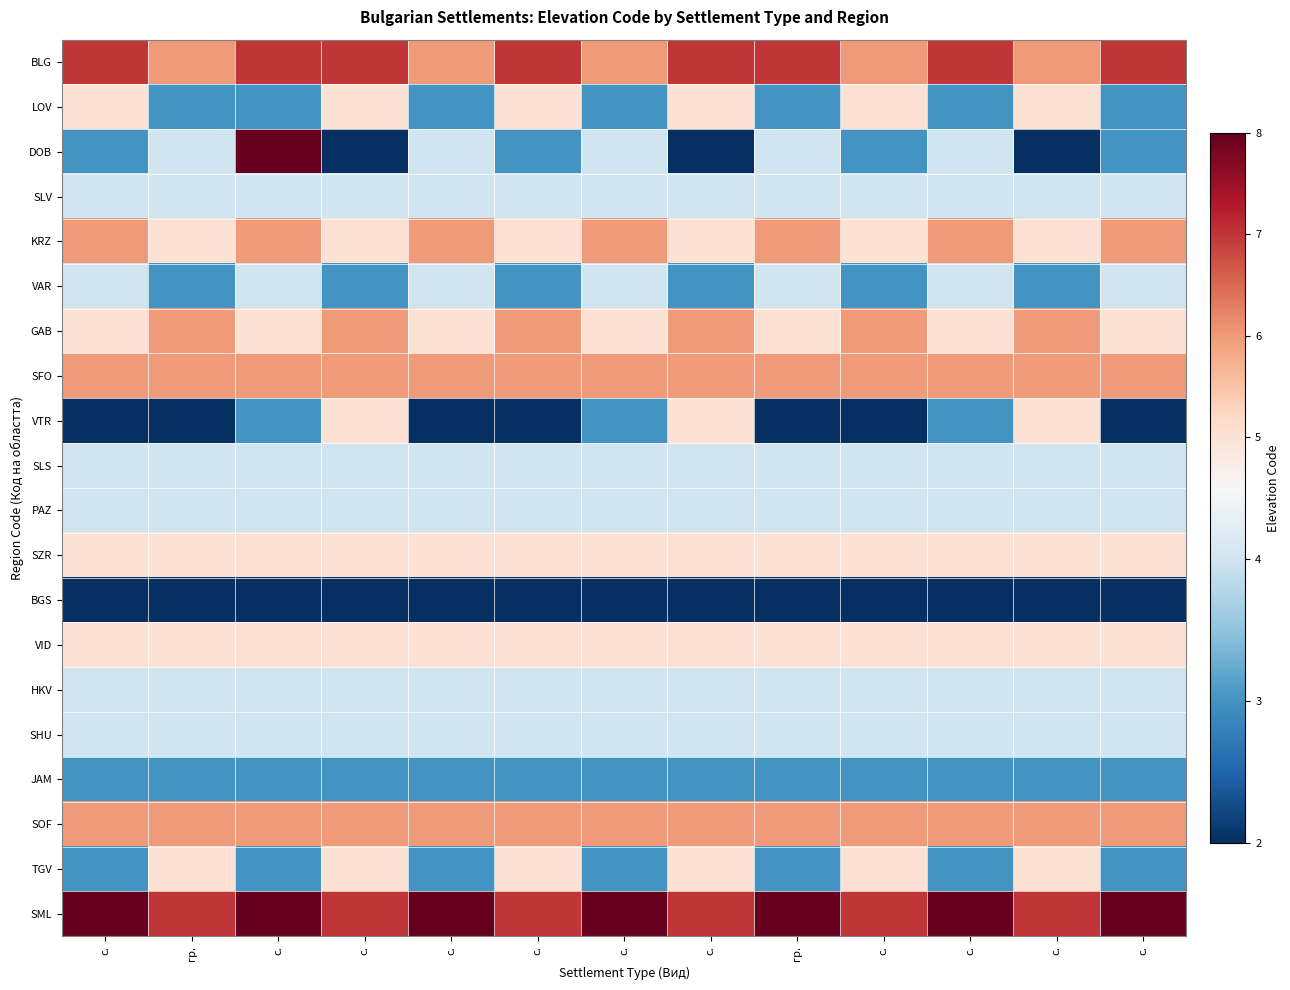

Reading left to right, what are all the values shown in this chart?

BLG: с.=7	гр.=6	с.=7	с.=7	с.=6	с.=7	с.=6	с.=7	гр.=7	с.=6	с.=7	с.=6	с.=7
LOV: с.=5	гр.=3	с.=3	с.=5	с.=3	с.=5	с.=3	с.=5	гр.=3	с.=5	с.=3	с.=5	с.=3
DOB: с.=3	гр.=4	с.=8	с.=2	с.=4	с.=3	с.=4	с.=2	гр.=4	с.=3	с.=4	с.=2	с.=3
SLV: с.=4	гр.=4	с.=4	с.=4	с.=4	с.=4	с.=4	с.=4	гр.=4	с.=4	с.=4	с.=4	с.=4
KRZ: с.=6	гр.=5	с.=6	с.=5	с.=6	с.=5	с.=6	с.=5	гр.=6	с.=5	с.=6	с.=5	с.=6
VAR: с.=4	гр.=3	с.=4	с.=3	с.=4	с.=3	с.=4	с.=3	гр.=4	с.=3	с.=4	с.=3	с.=4
GAB: с.=5	гр.=6	с.=5	с.=6	с.=5	с.=6	с.=5	с.=6	гр.=5	с.=6	с.=5	с.=6	с.=5
SFO: с.=6	гр.=6	с.=6	с.=6	с.=6	с.=6	с.=6	с.=6	гр.=6	с.=6	с.=6	с.=6	с.=6
VTR: с.=2	гр.=2	с.=3	с.=5	с.=2	с.=2	с.=3	с.=5	гр.=2	с.=2	с.=3	с.=5	с.=2
SLS: с.=4	гр.=4	с.=4	с.=4	с.=4	с.=4	с.=4	с.=4	гр.=4	с.=4	с.=4	с.=4	с.=4
PAZ: с.=4	гр.=4	с.=4	с.=4	с.=4	с.=4	с.=4	с.=4	гр.=4	с.=4	с.=4	с.=4	с.=4
SZR: с.=5	гр.=5	с.=5	с.=5	с.=5	с.=5	с.=5	с.=5	гр.=5	с.=5	с.=5	с.=5	с.=5
BGS: с.=2	гр.=2	с.=2	с.=2	с.=2	с.=2	с.=2	с.=2	гр.=2	с.=2	с.=2	с.=2	с.=2
VID: с.=5	гр.=5	с.=5	с.=5	с.=5	с.=5	с.=5	с.=5	гр.=5	с.=5	с.=5	с.=5	с.=5
HKV: с.=4	гр.=4	с.=4	с.=4	с.=4	с.=4	с.=4	с.=4	гр.=4	с.=4	с.=4	с.=4	с.=4
SHU: с.=4	гр.=4	с.=4	с.=4	с.=4	с.=4	с.=4	с.=4	гр.=4	с.=4	с.=4	с.=4	с.=4
JAM: с.=3	гр.=3	с.=3	с.=3	с.=3	с.=3	с.=3	с.=3	гр.=3	с.=3	с.=3	с.=3	с.=3
SOF: с.=6	гр.=6	с.=6	с.=6	с.=6	с.=6	с.=6	с.=6	гр.=6	с.=6	с.=6	с.=6	с.=6
TGV: с.=3	гр.=5	с.=3	с.=5	с.=3	с.=5	с.=3	с.=5	гр.=3	с.=5	с.=3	с.=5	с.=3
SML: с.=8	гр.=7	с.=8	с.=7	с.=8	с.=7	с.=8	с.=7	гр.=8	с.=7	с.=8	с.=7	с.=8